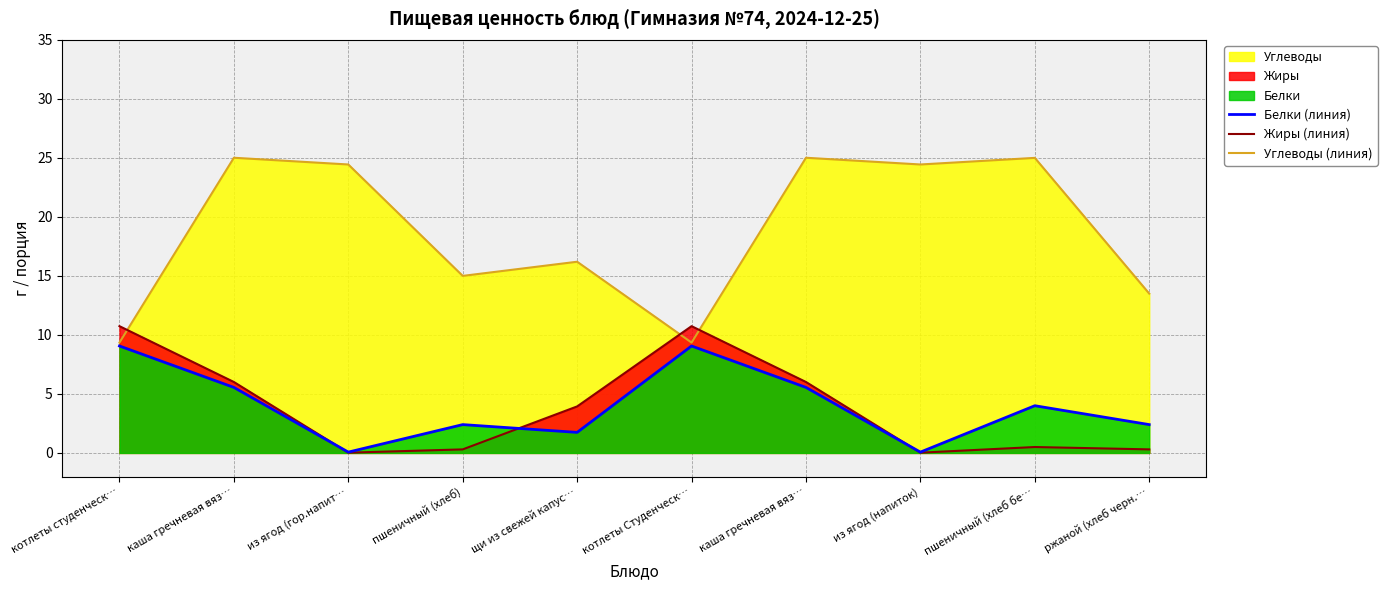

Which series has the largest total across all categories?

Углеводы (линия)